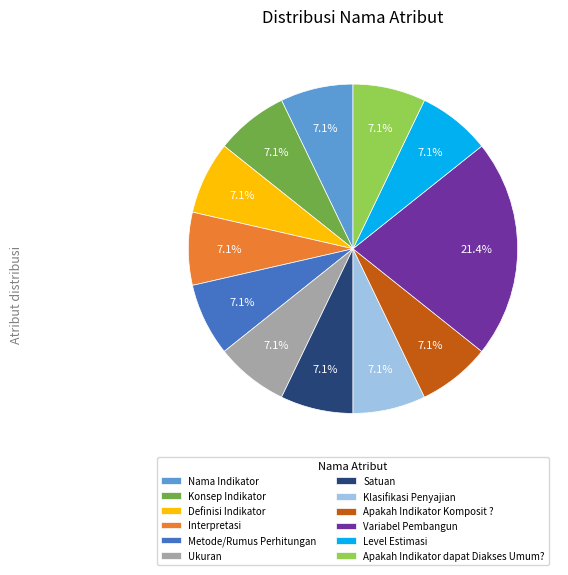

What is the ratio of the value at Metode/Rumus Perhitungan to the value at Konsep Indikator?

1.0